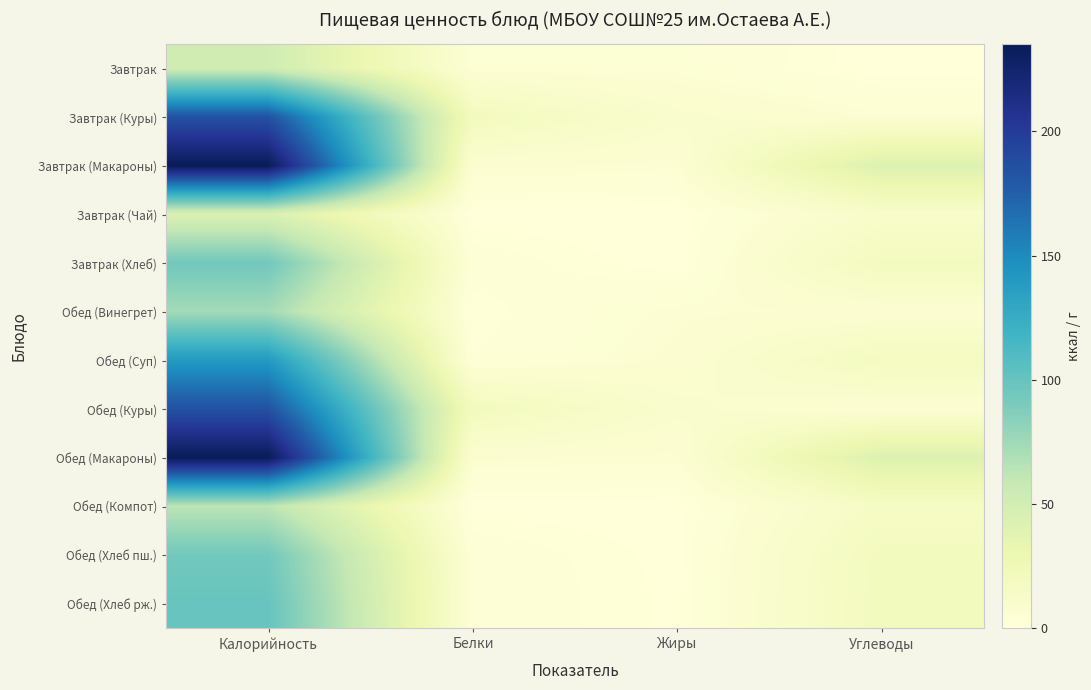

At how many categories does at least one series exceed 123?

1